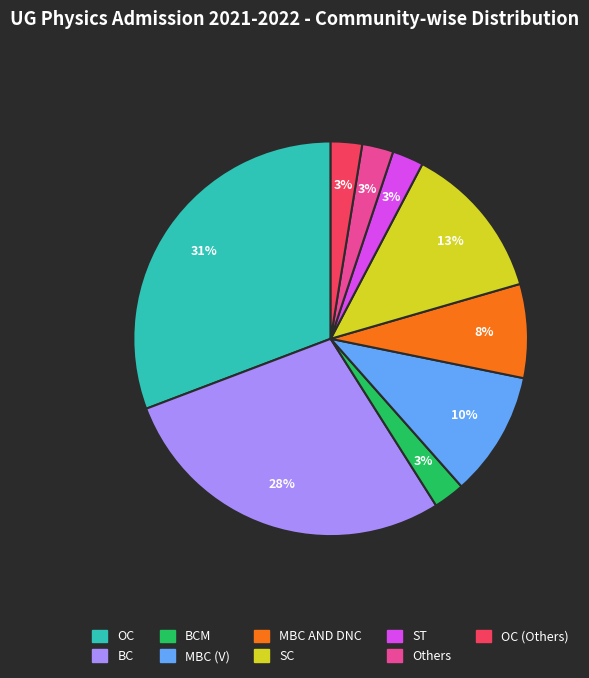

Is there any slice that represents more than half of the pie?

No